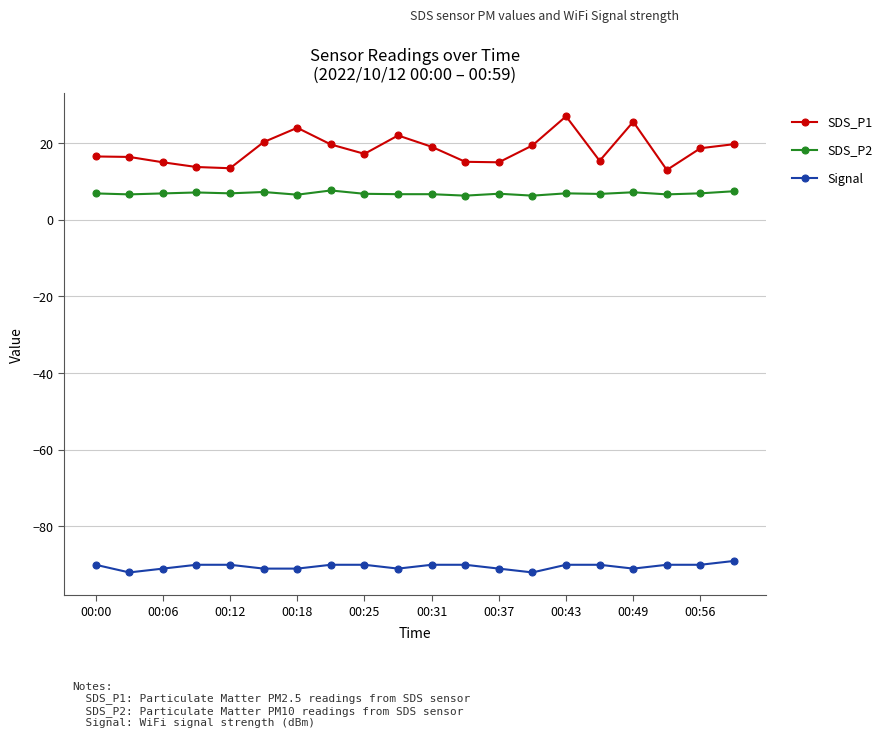

What is the difference between the maximum and minimum values in the Signal series?

3.0